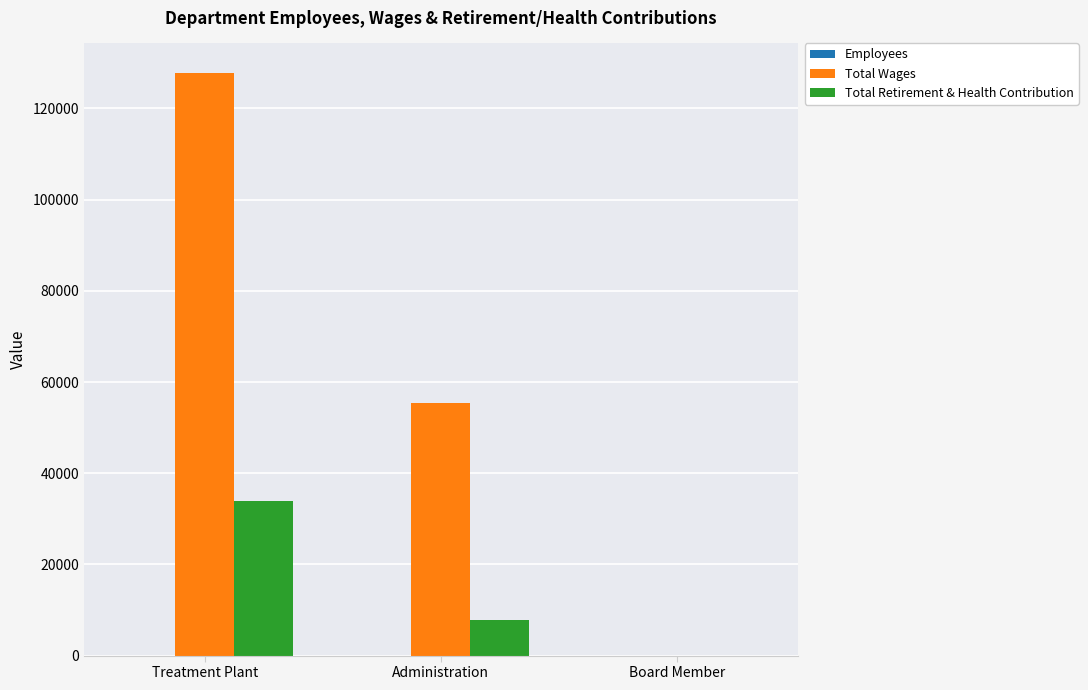

At which label is Total Retirement & Health Contribution closest to 16900?

Administration